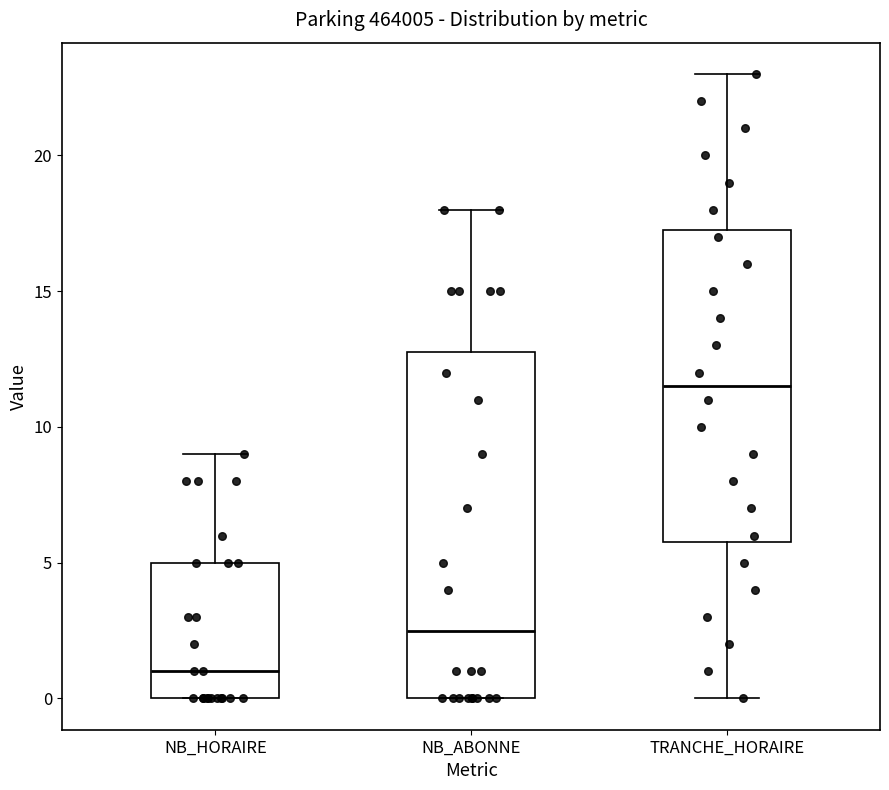

Reading left to right, transcribe this box plot: for each box, give where its median line is, the range the box spans, and where its two whiskers end, as read against the y-axis. The values are not printed on the chart, so give them approximately, as read against the axis.

NB_HORAIRE: median 1.0, box 0.0 to 5.0, whiskers 0.0 to 9.0
NB_ABONNE: median 2.5, box 0.0 to 13.0, whiskers 0.0 to 18.0
TRANCHE_HORAIRE: median 11.5, box 6.0 to 17.5, whiskers 0.0 to 23.0